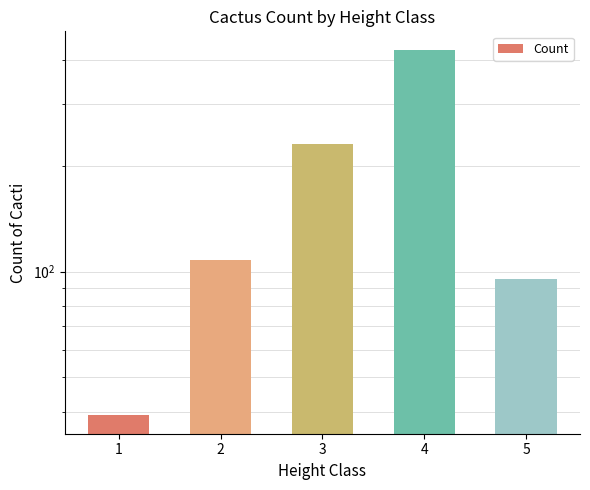

The chart shows a value of 108 at 2. True or false?

True